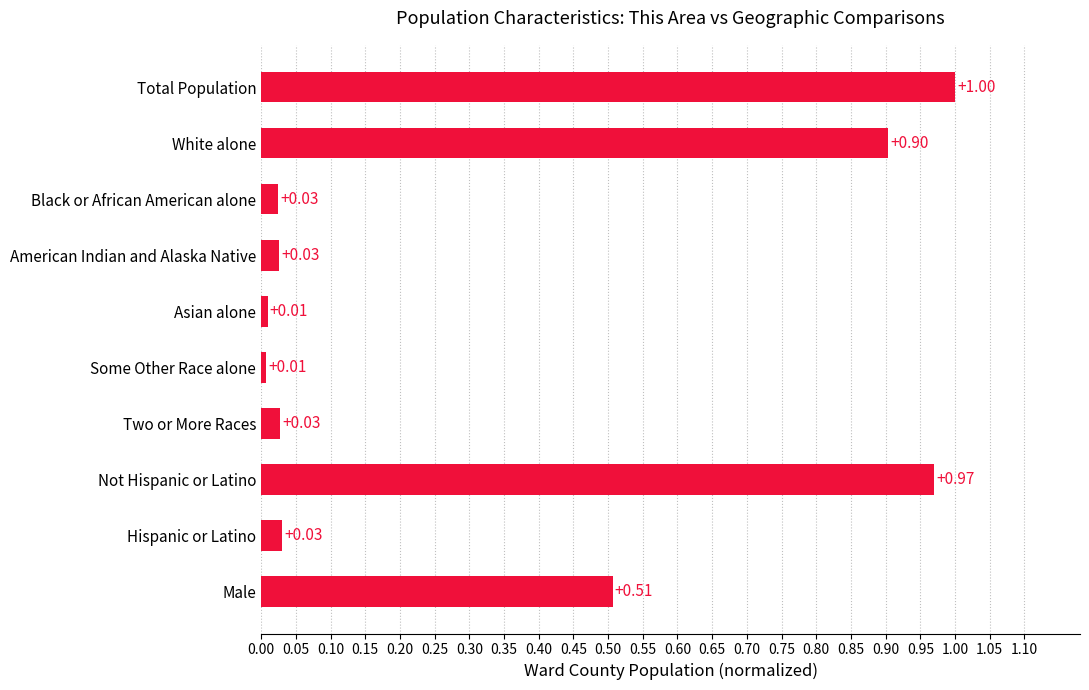

How many categories are shown in the chart?

10